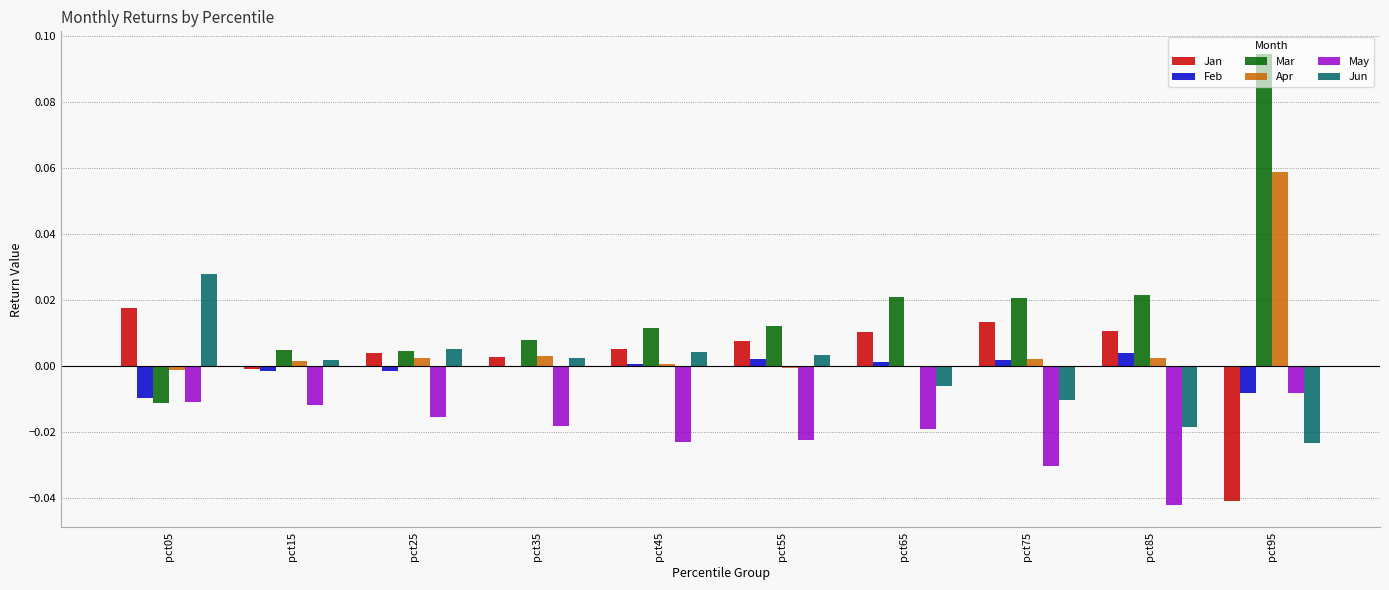

Which series changed the most between pct05 and pct95?

Mar